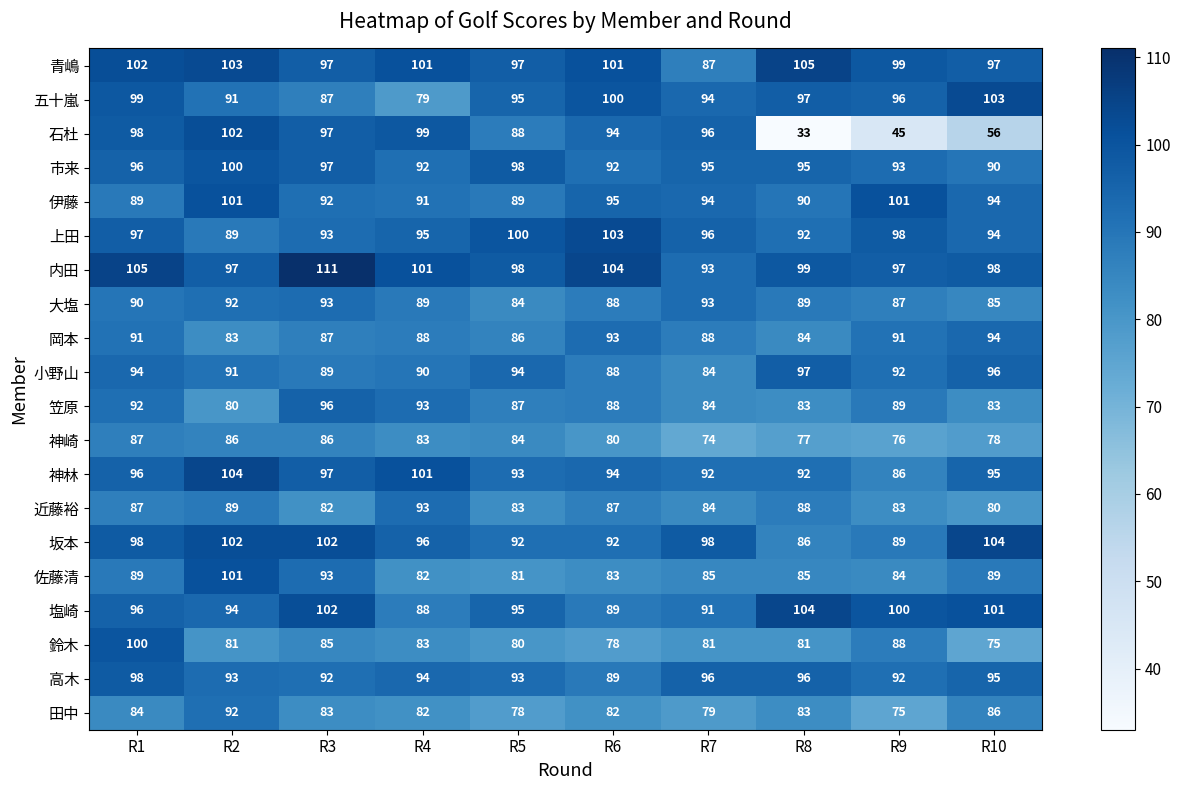

Which series has the largest total across all categories?

内田